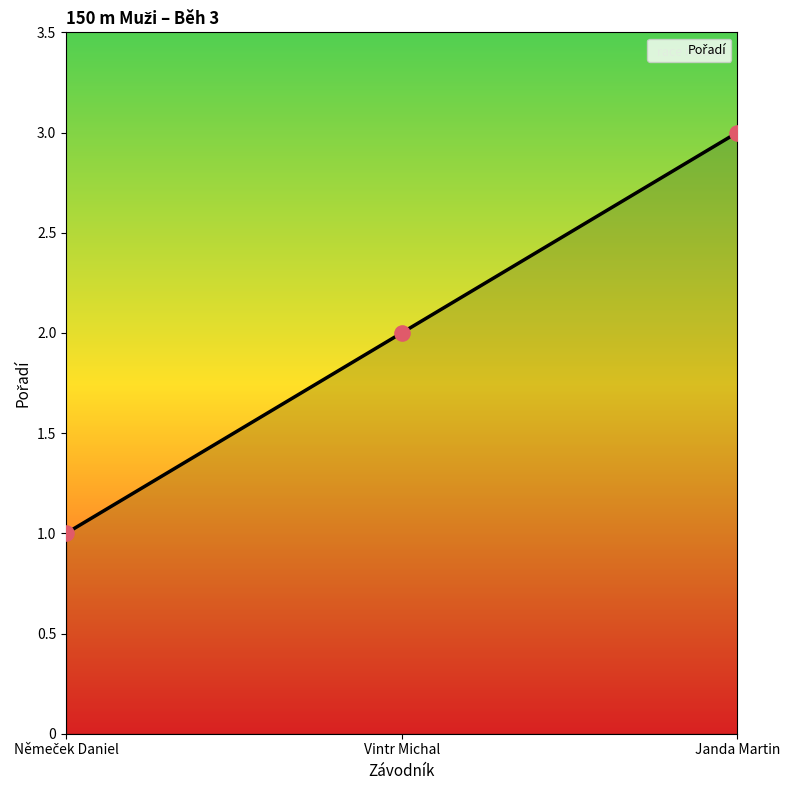

Approximately how many times larger is the value at Janda Martin compared to Vintr Michal?

1.5